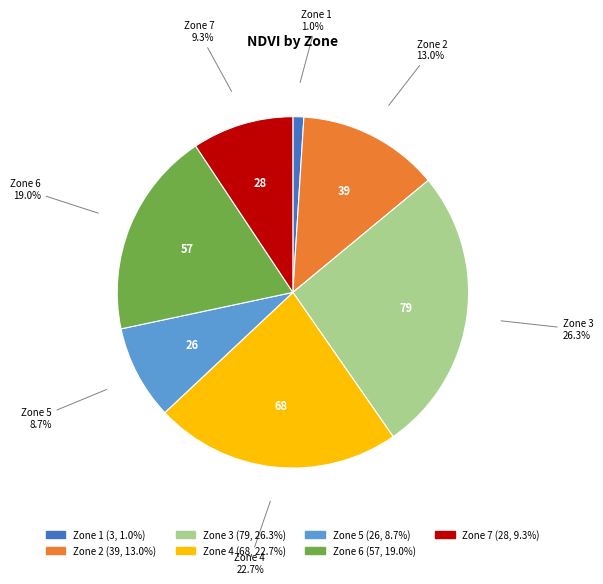

To the nearest percent, what is the average slice percentage?

14%